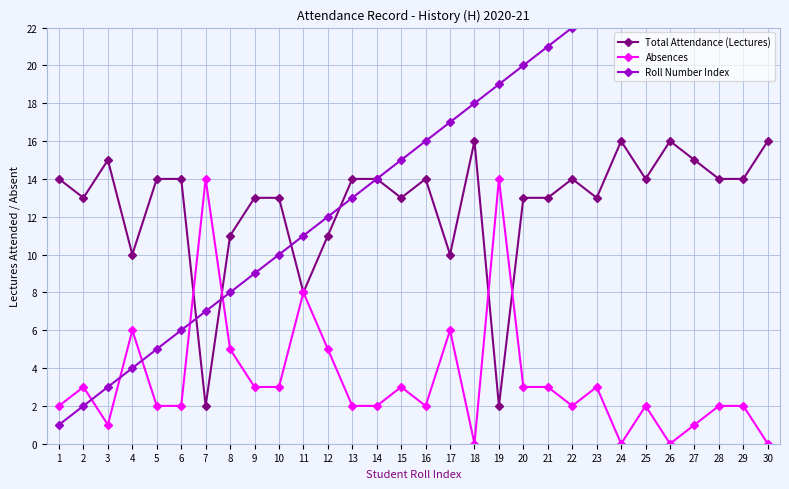

What is the value of the Total Attendance (Lectures) point at the 28th from the left?

14